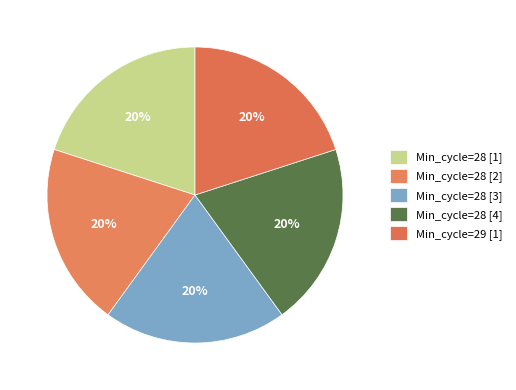

How many segments does this pie chart have?

5